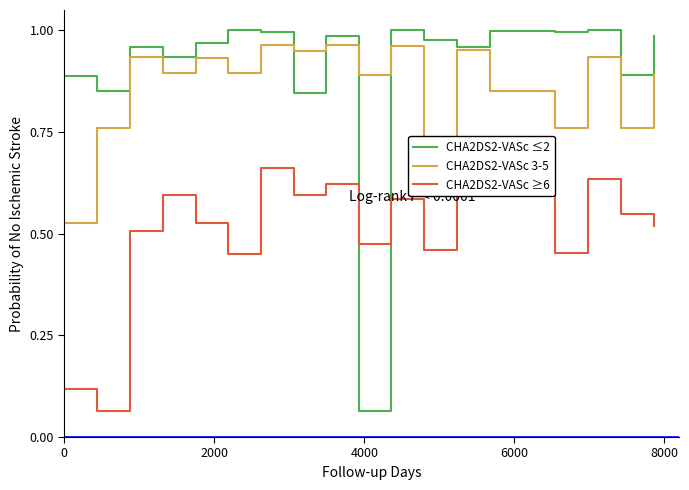

Which series has the largest total across all categories?

CHA2DS2-VASc ≤2